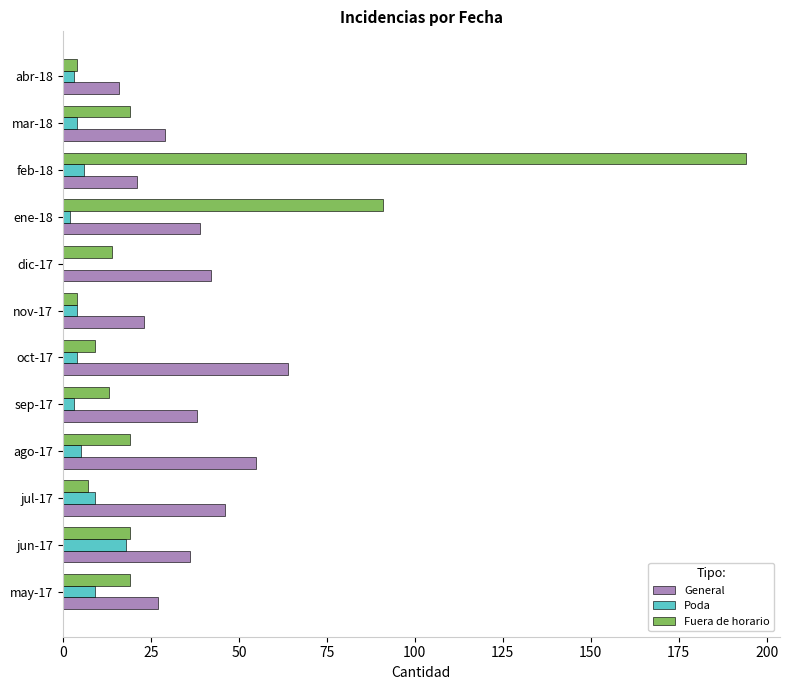

Where is Fuera de horario nearest to the value 99?

ene-18